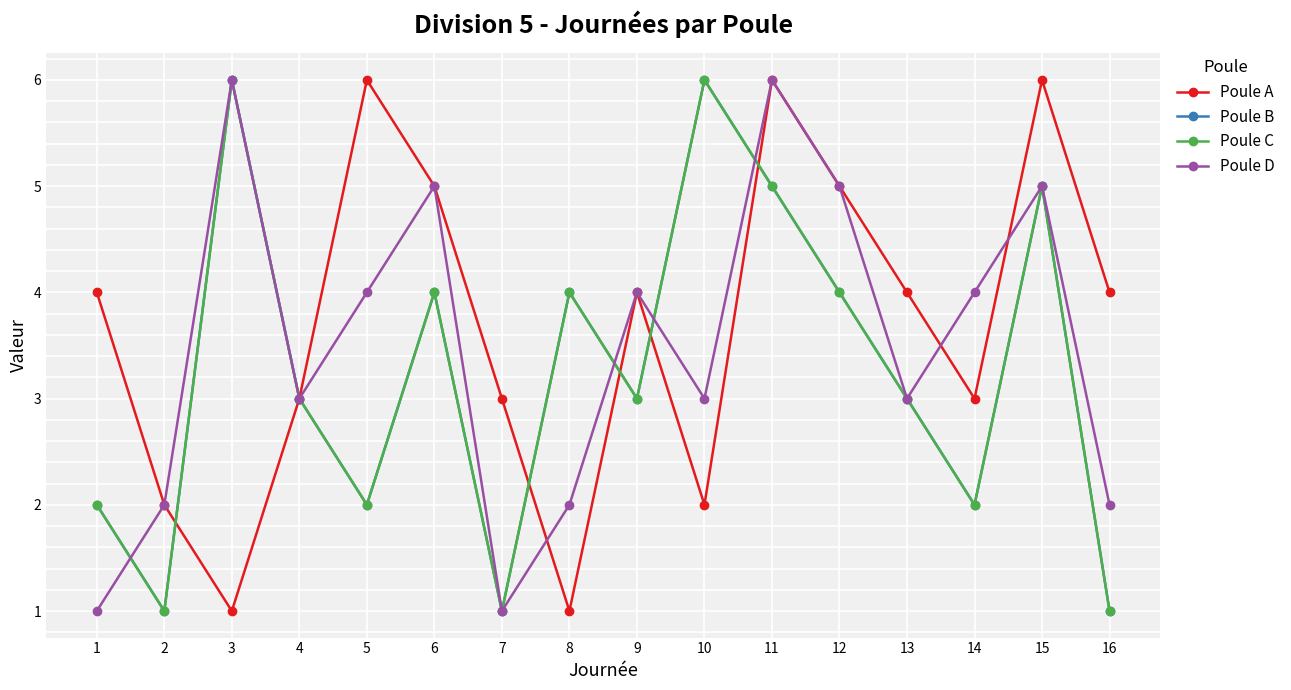

Reading left to right, list all the values displayed in this chart.

Poule A: 4	2	1	3	6	5	3	1	4	2	6	5	4	3	6	4
Poule B: 2	1	6	3	2	4	1	4	3	6	5	4	3	2	5	1
Poule C: 2	1	6	3	2	4	1	4	3	6	5	4	3	2	5	1
Poule D: 1	2	6	3	4	5	1	2	4	3	6	5	3	4	5	2